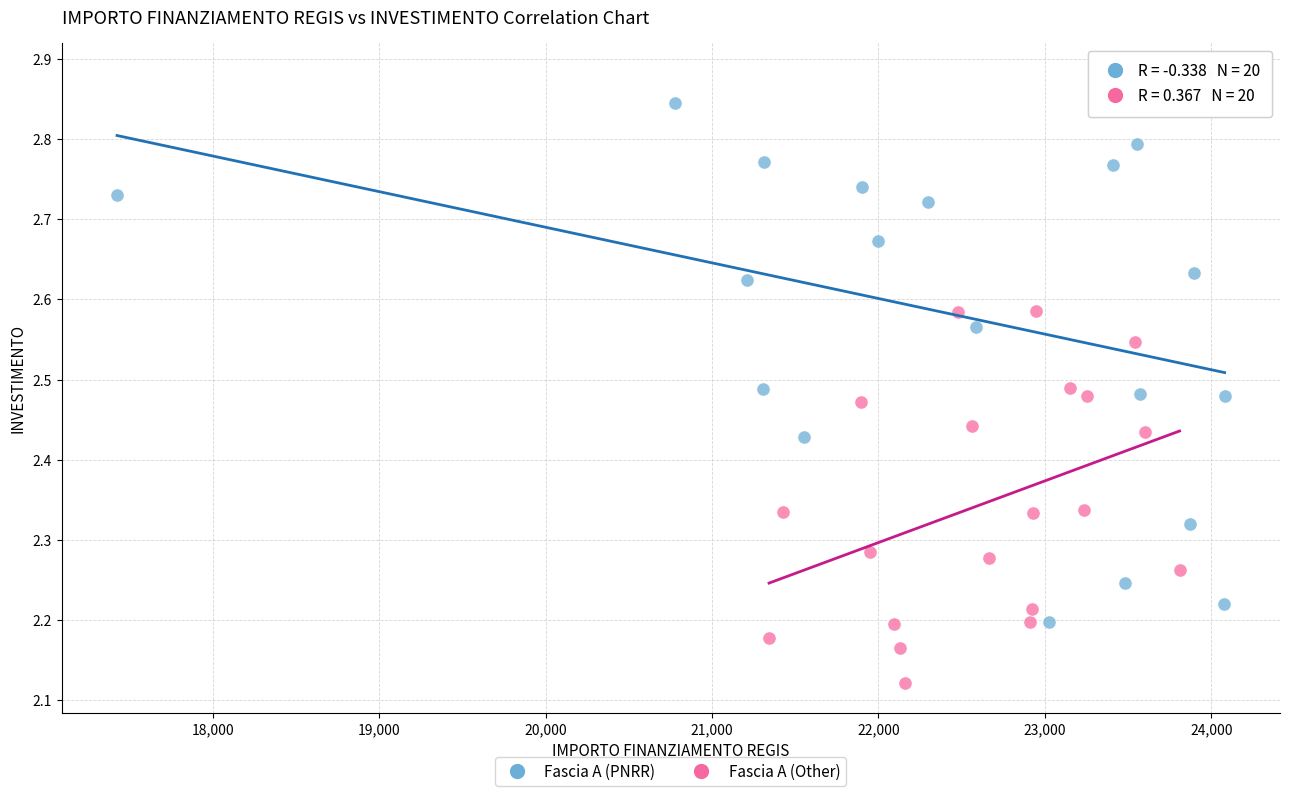

Which series has the widest spread of Y values?

Fascia A (PNRR)